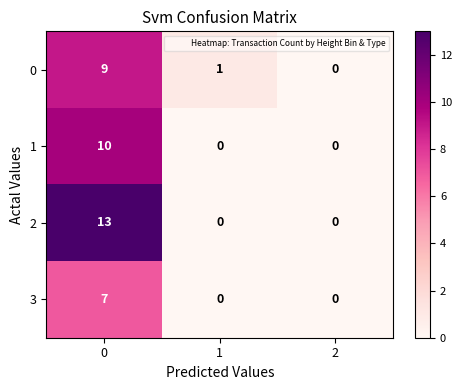

Is the value of 0 at 1 greater than the value of 1 at 0?

No